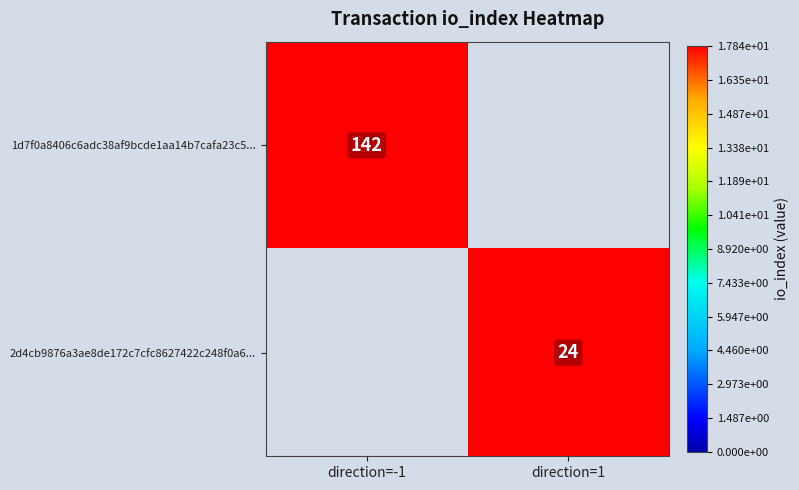

Is it true that 1d7f0a8406c6adc38af9bcde1aa14b7cafa23c5... equals 142 at direction=-1?

True